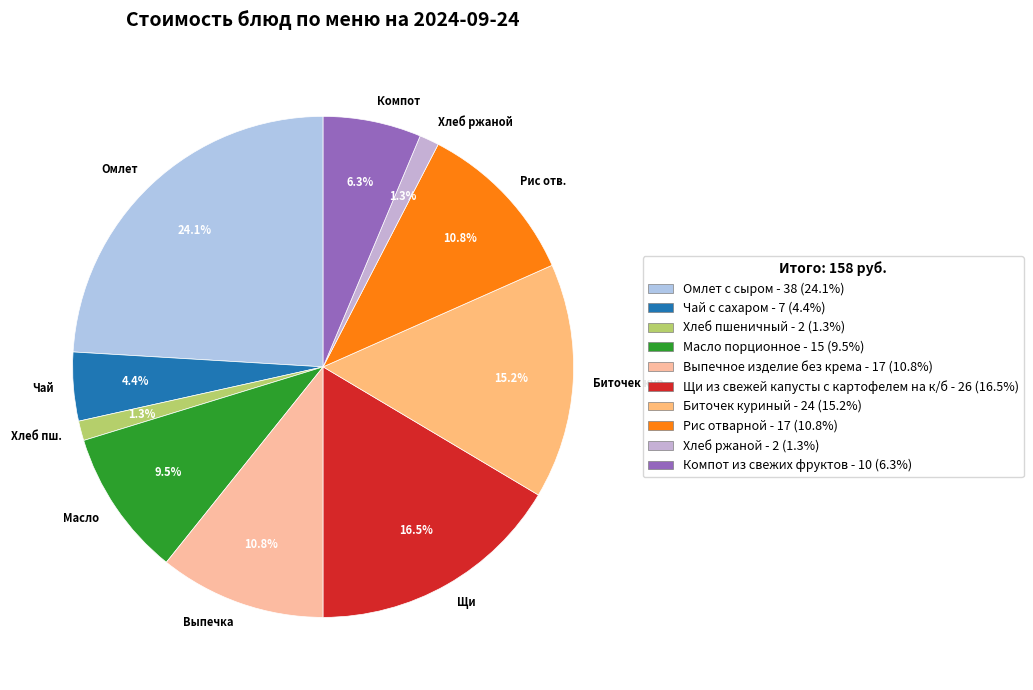

Is Чай the majority of the pie?

No